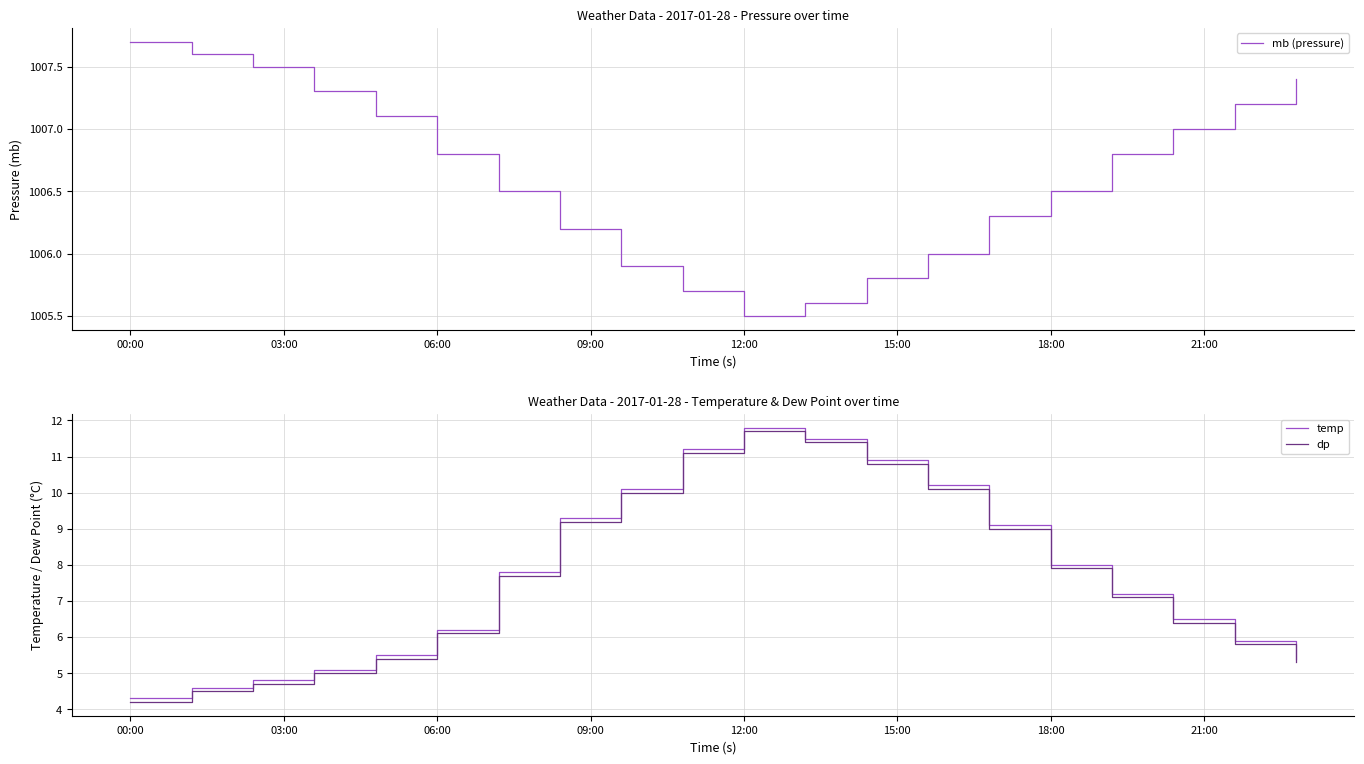

True or false: dp and temp cross at least once.

False